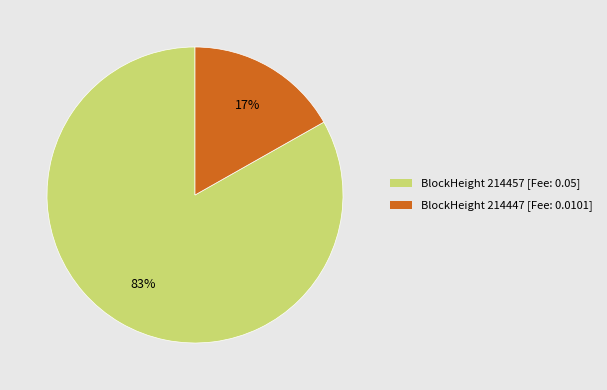

Does BlockHeight 214447 [Fee: 0.0101] account for over 50% of the chart?

No